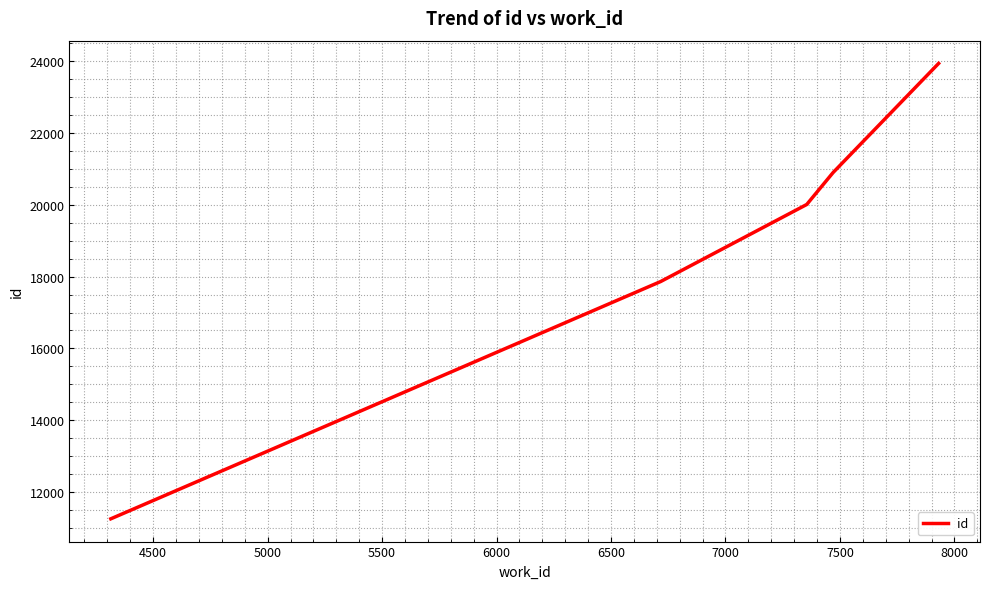

True or false: there are more than 0 points higher than both neighbors.

False